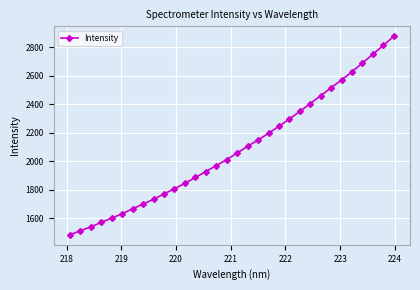

What is the greatest value displayed?

2877.5